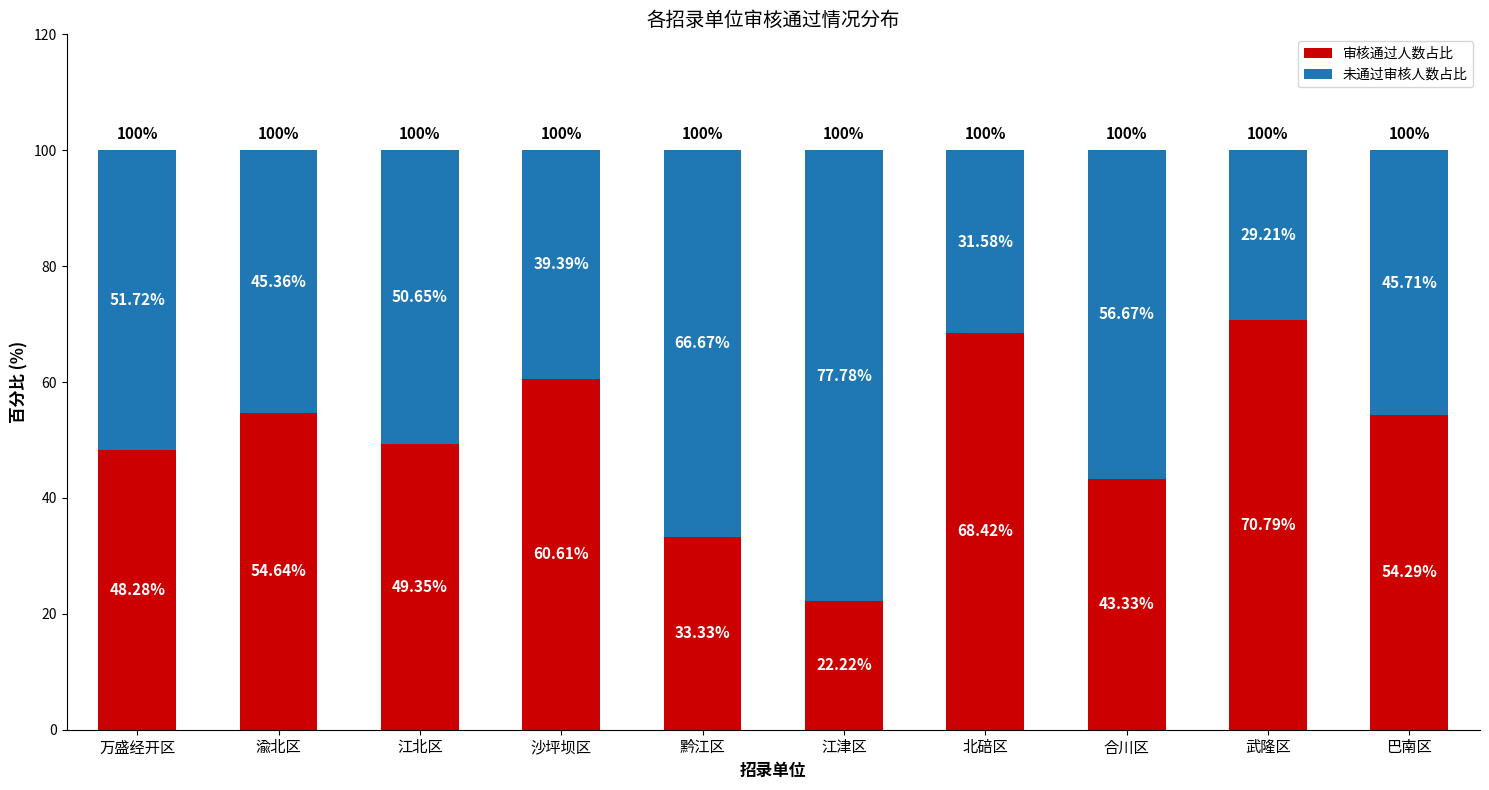

Which category has the lowest value in the 审核通过人数占比 series?

江津区